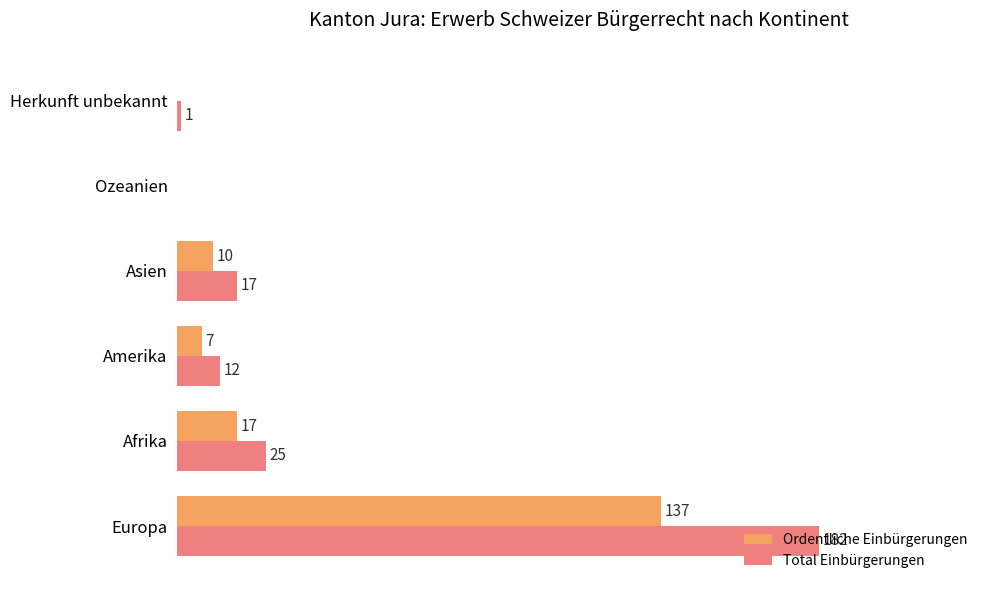

Is the value of Ordentliche Einbürgerungen at Asien greater than the value of Total Einbürgerungen at Herkunft unbekannt?

Yes